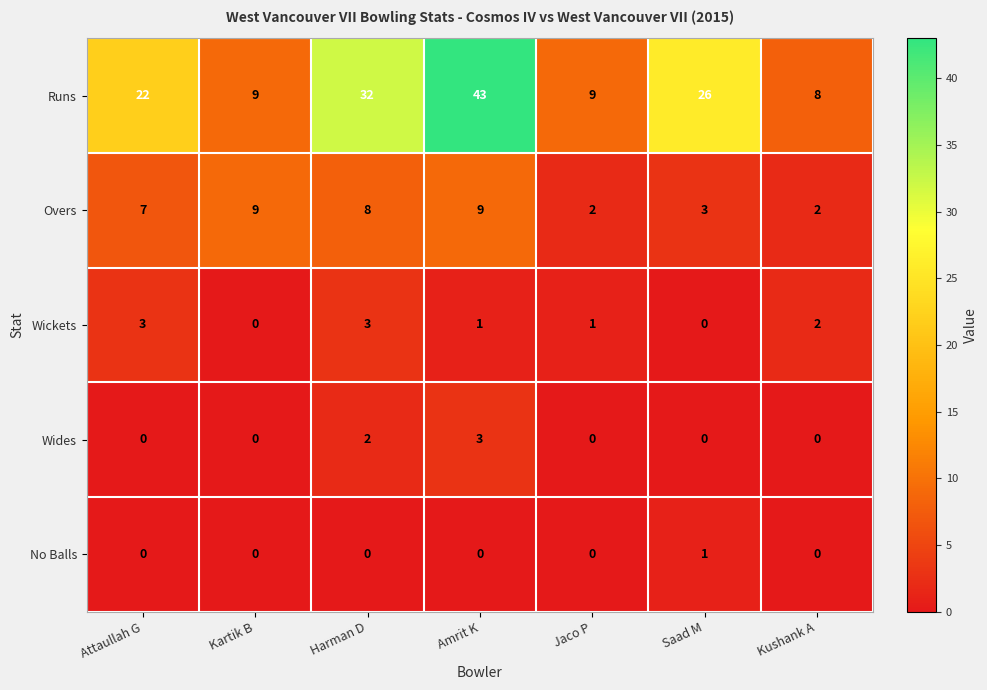

At which label does No Balls reach its peak?

Saad M